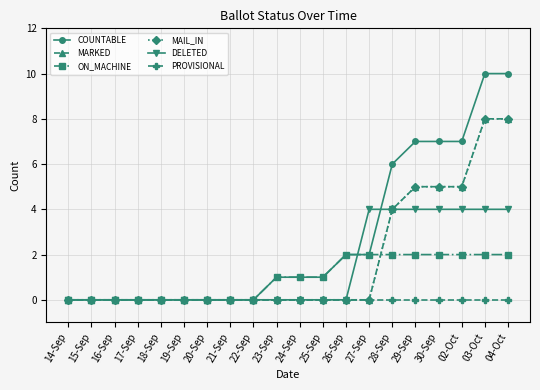

Which series has the largest range (max minus min)?

COUNTABLE